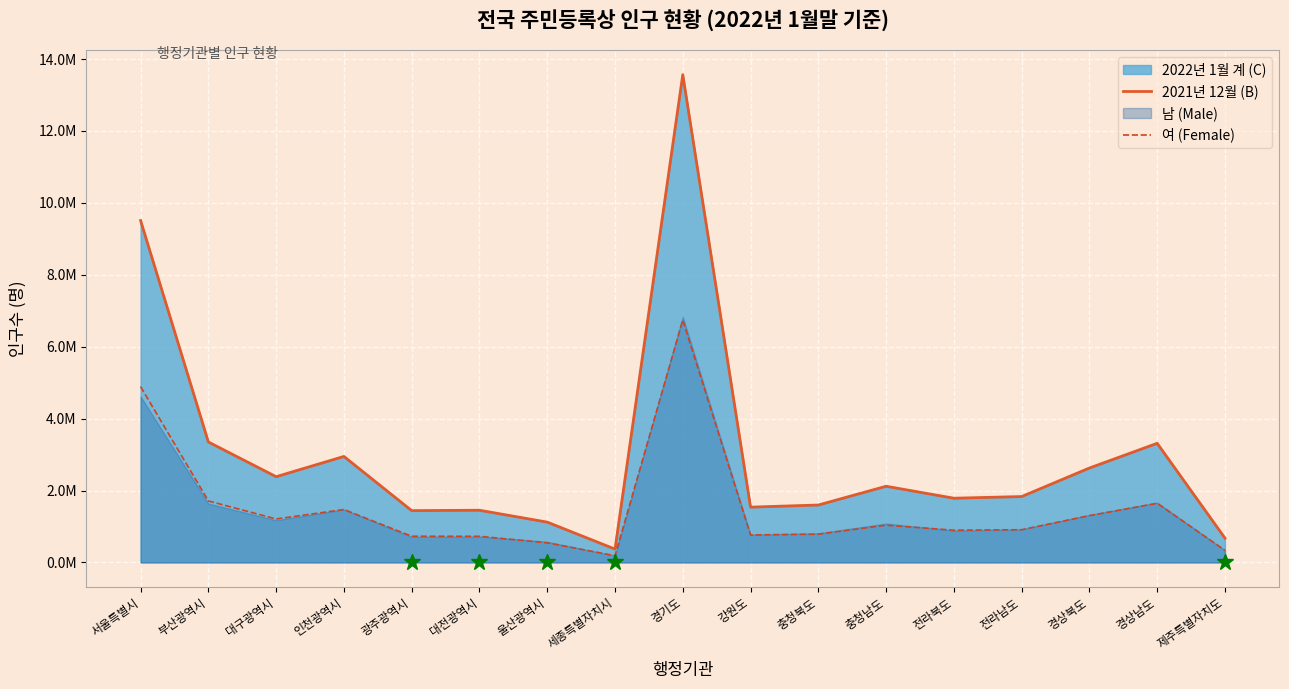

Where is 2021년 12월 (B) nearest to the value 6968672?

서울특별시